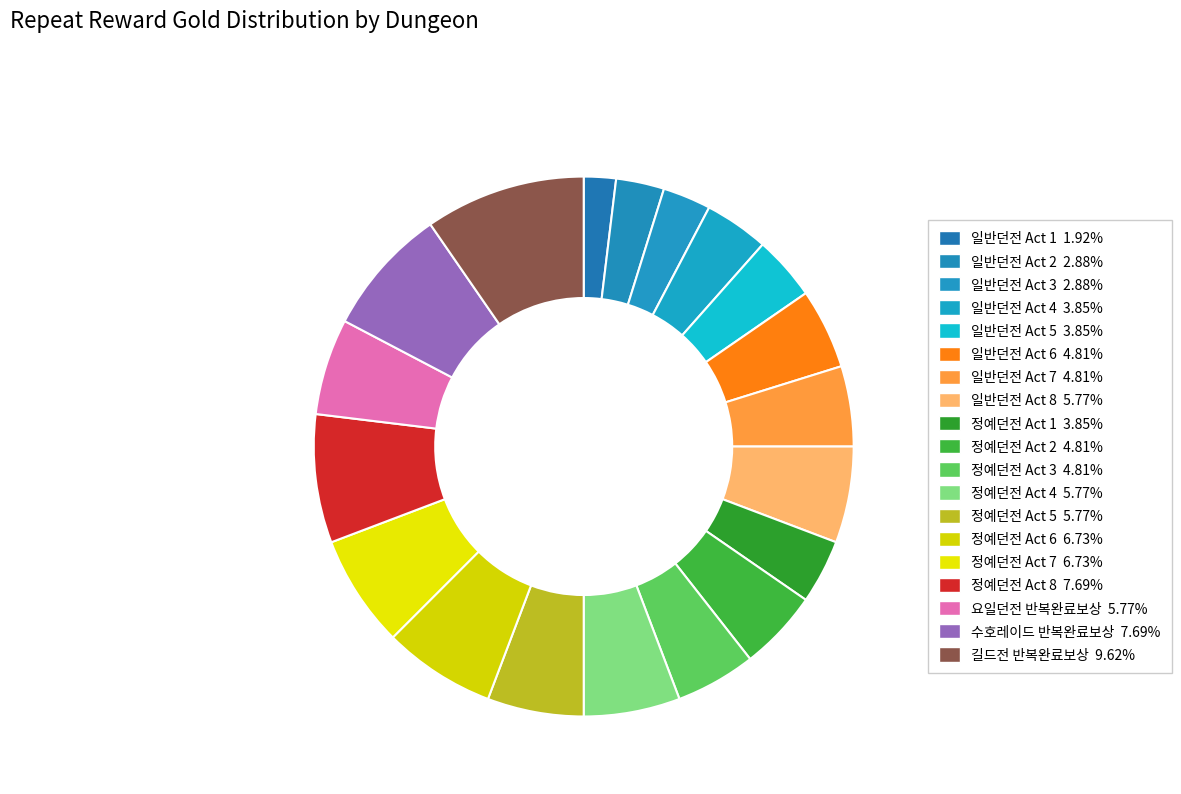

Between 일반던전 Act 8 and 일반던전 Act 4, which is larger?

일반던전 Act 8